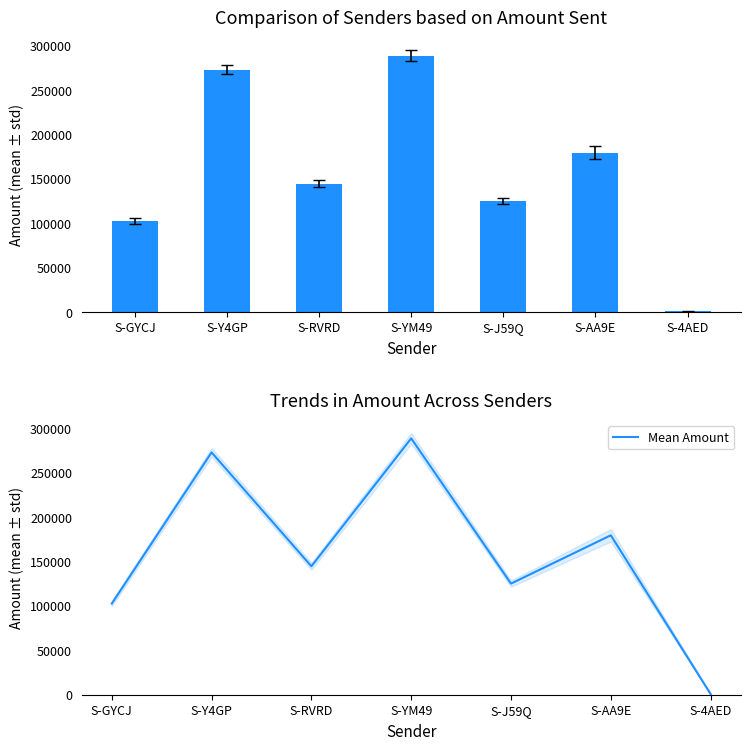

Reading left to right, transcribe all the data shown in this chart.

S-GYCJ=102611	S-Y4GP=272786	S-RVRD=144614	S-YM49=288609	S-J59Q=125098	S-AA9E=179484	S-4AED=755